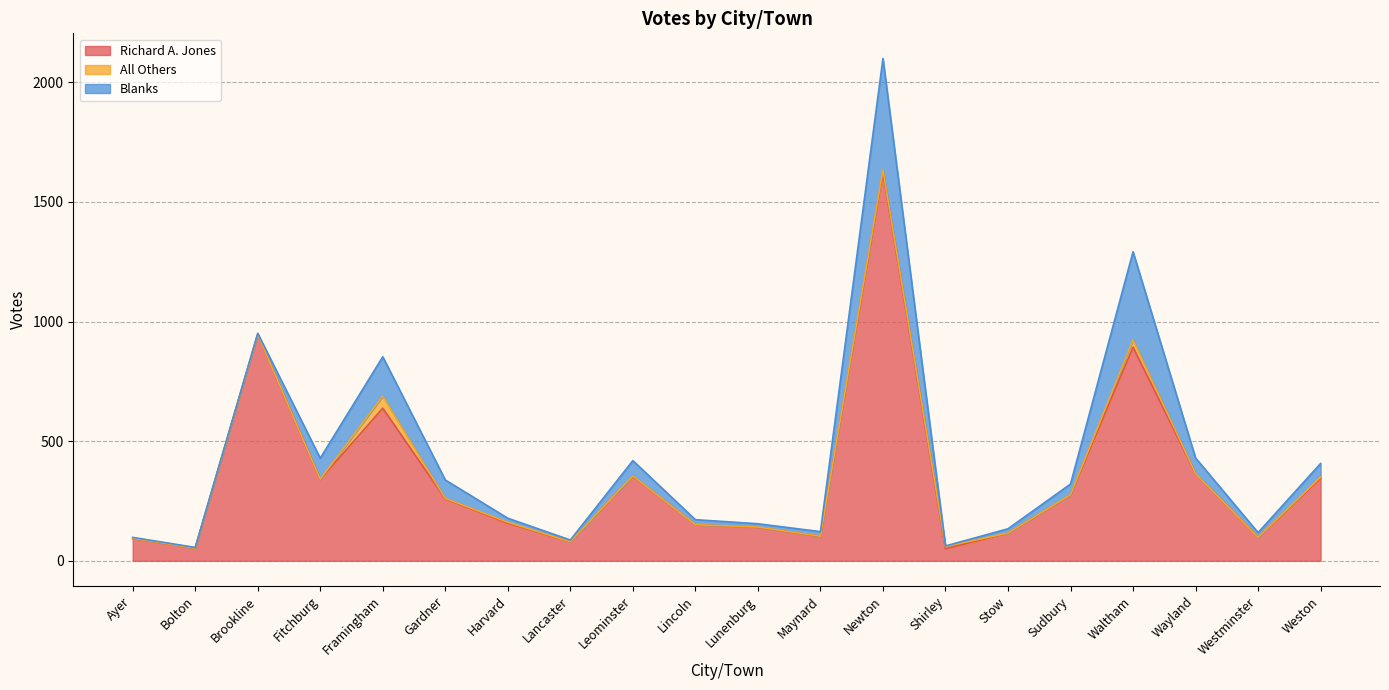

Is the value of Blanks at Fitchburg greater than the value of All Others at Shirley?

Yes